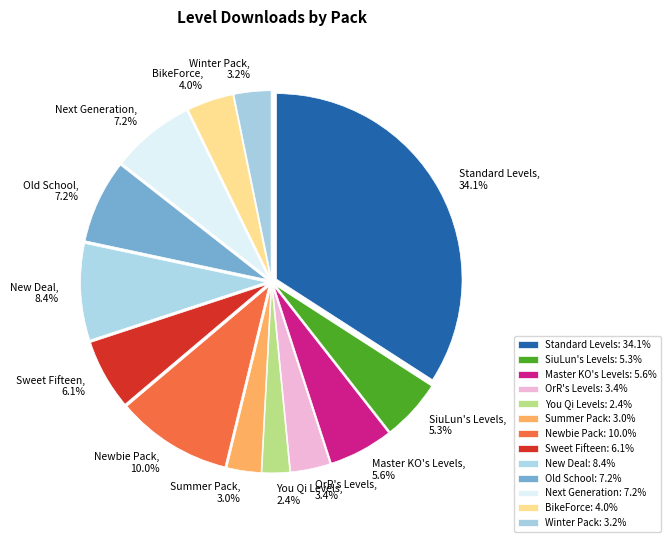

Is it true that SiuLun's Levels is 1% of the pie?

False